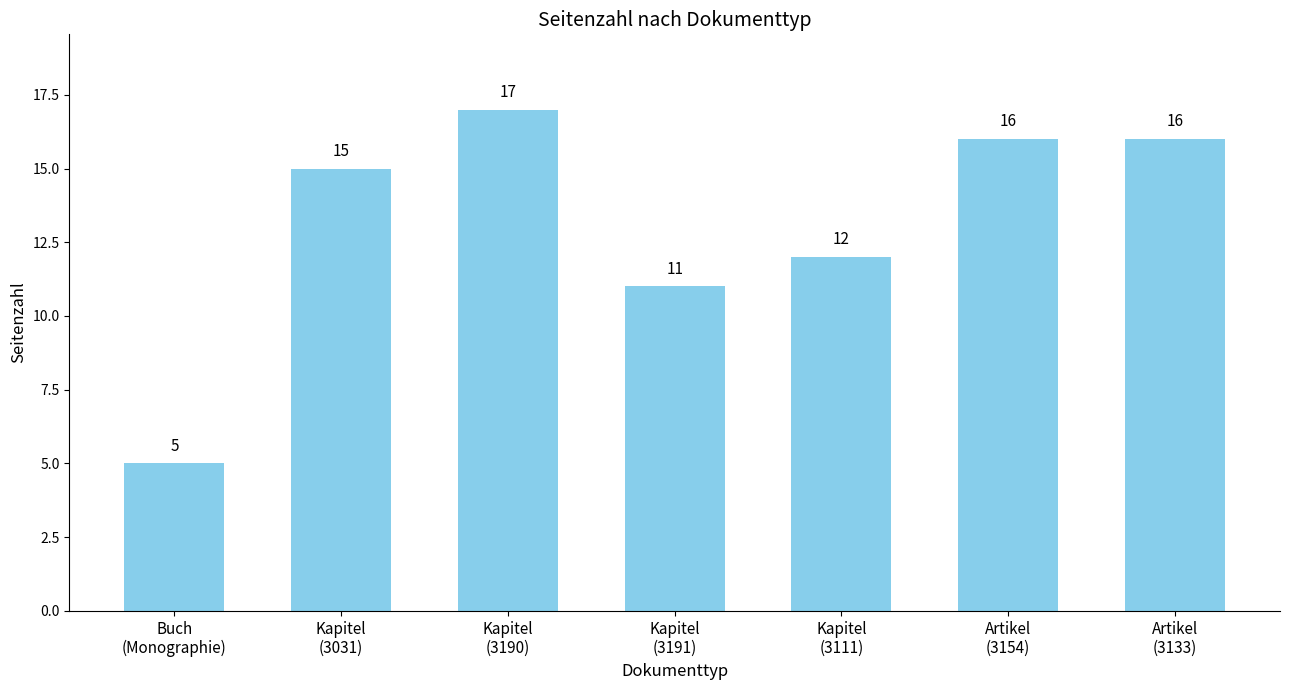

What is the sum of all values?

92